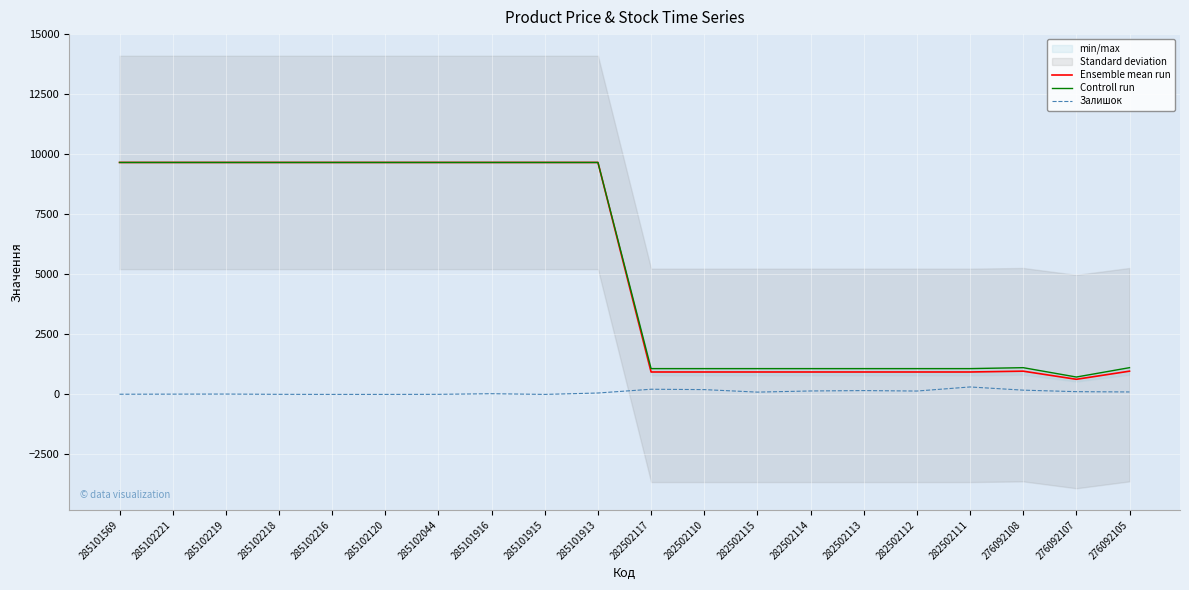

Which label corresponds to the largest value in the chart?

285101569